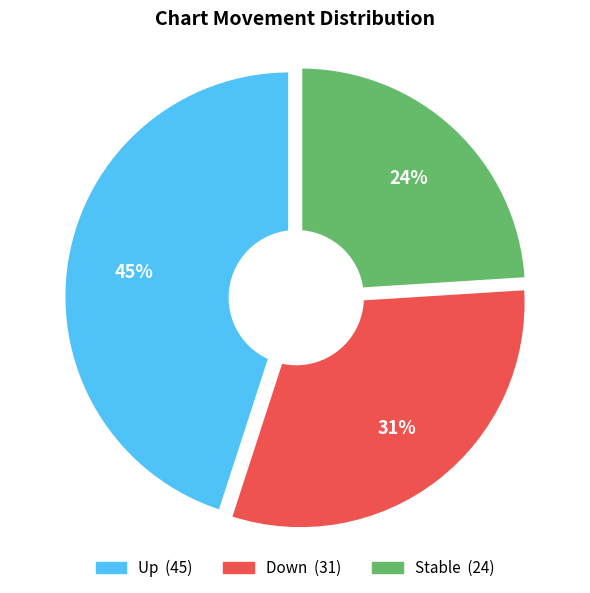

The up slice represents 45% of the pie. True or false?

True